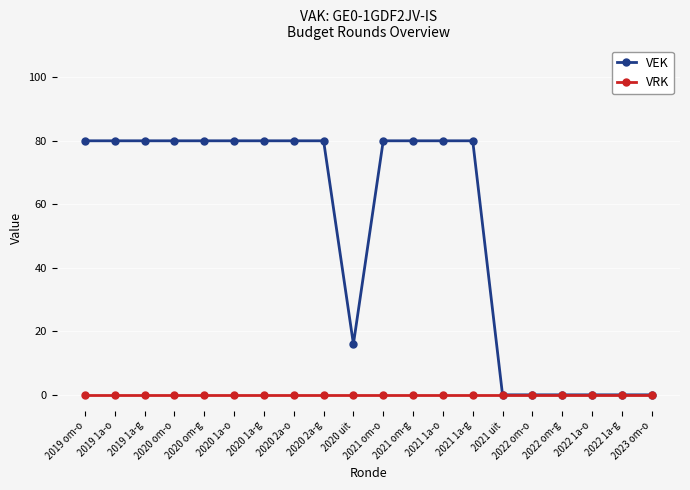

What are all the series names shown in the legend?

VEK, VRK